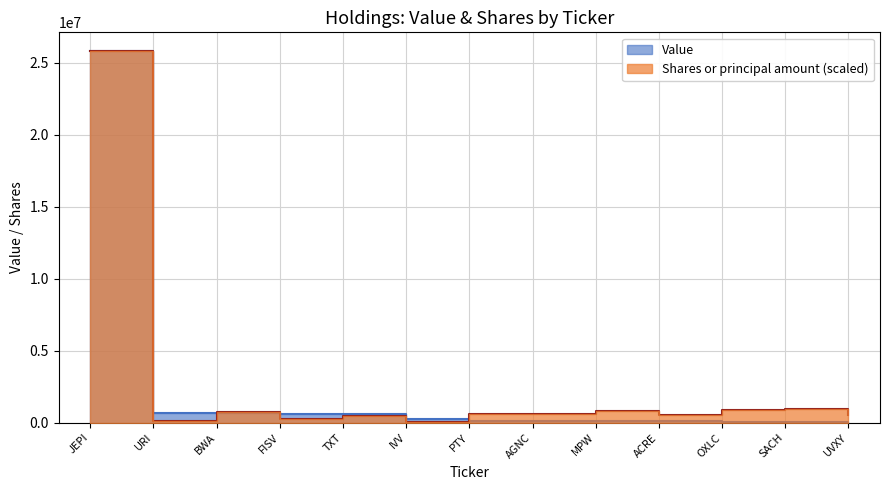

At which category is the sum across all series the highest?

JEPI